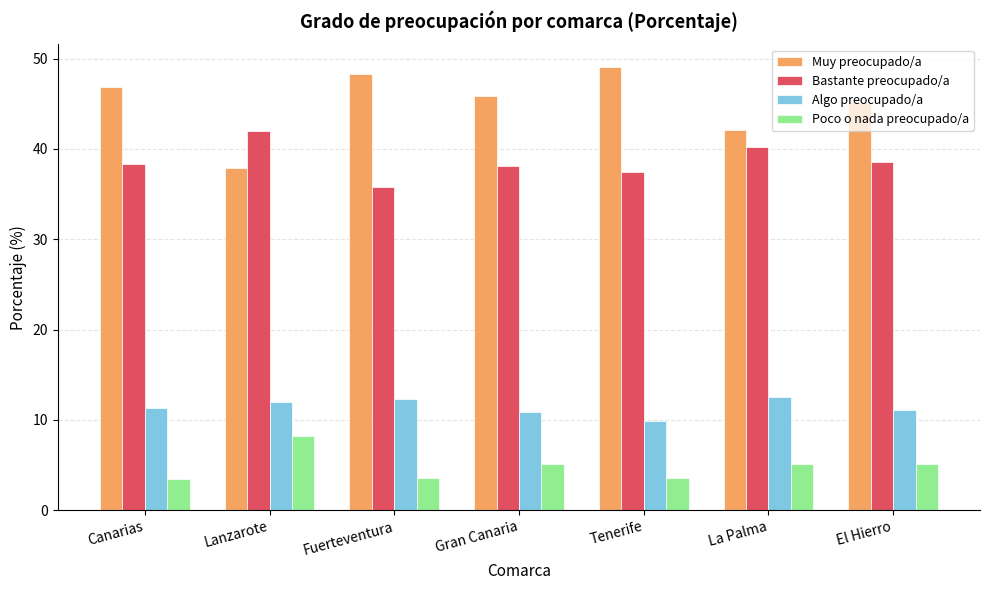

Is it true that Algo preocupado/a equals 18.3 at La Palma?

False